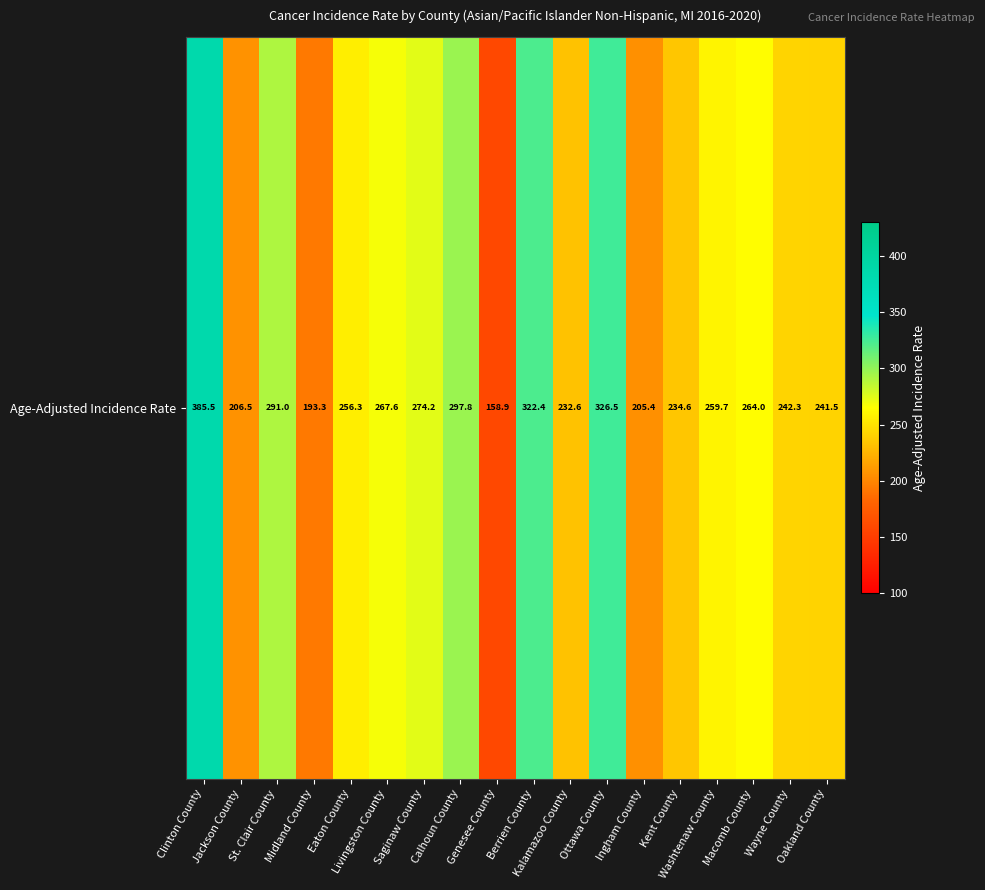

True or false: the data shows 256.3 at Eaton County.

True